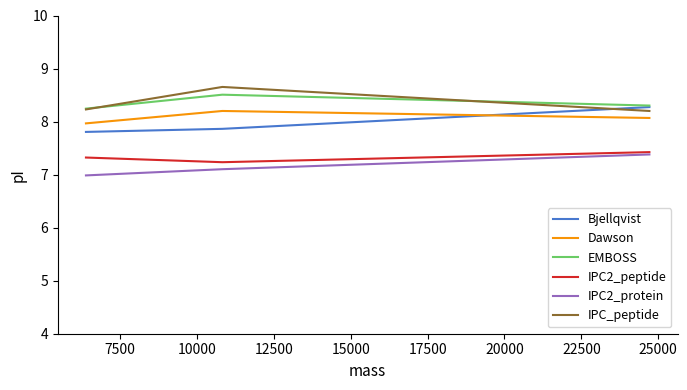

What is the minimum value shown in the chart?

7.0